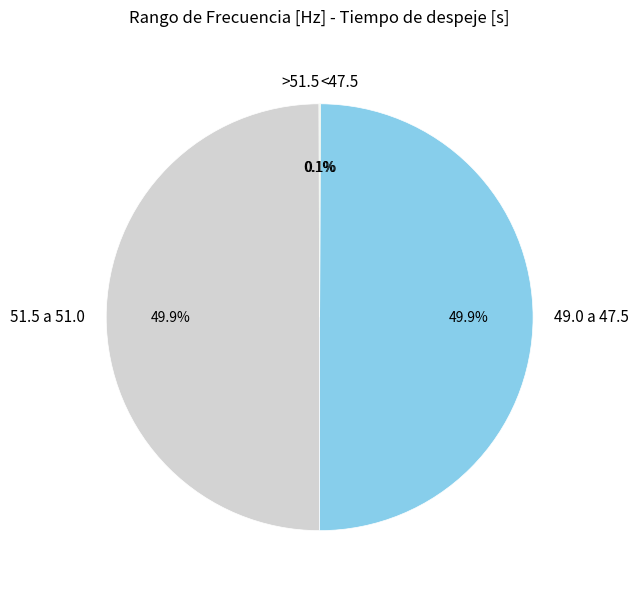

What portion of the pie excludes 51.5 a 51.0?

50.1%